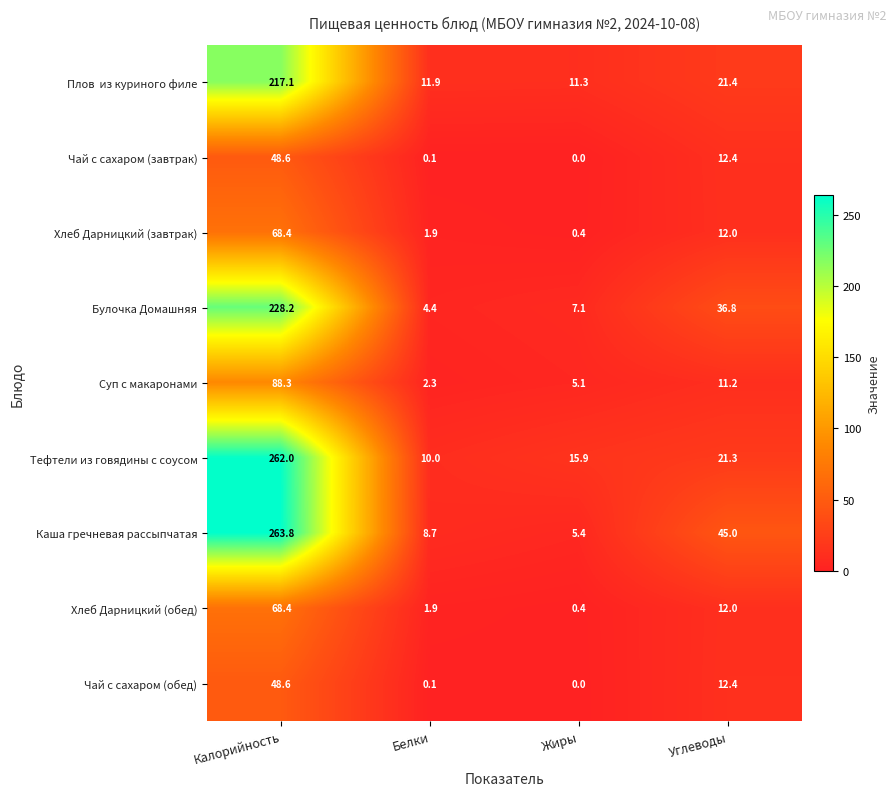

At which category does the chart reach its minimum across all series?

Жиры